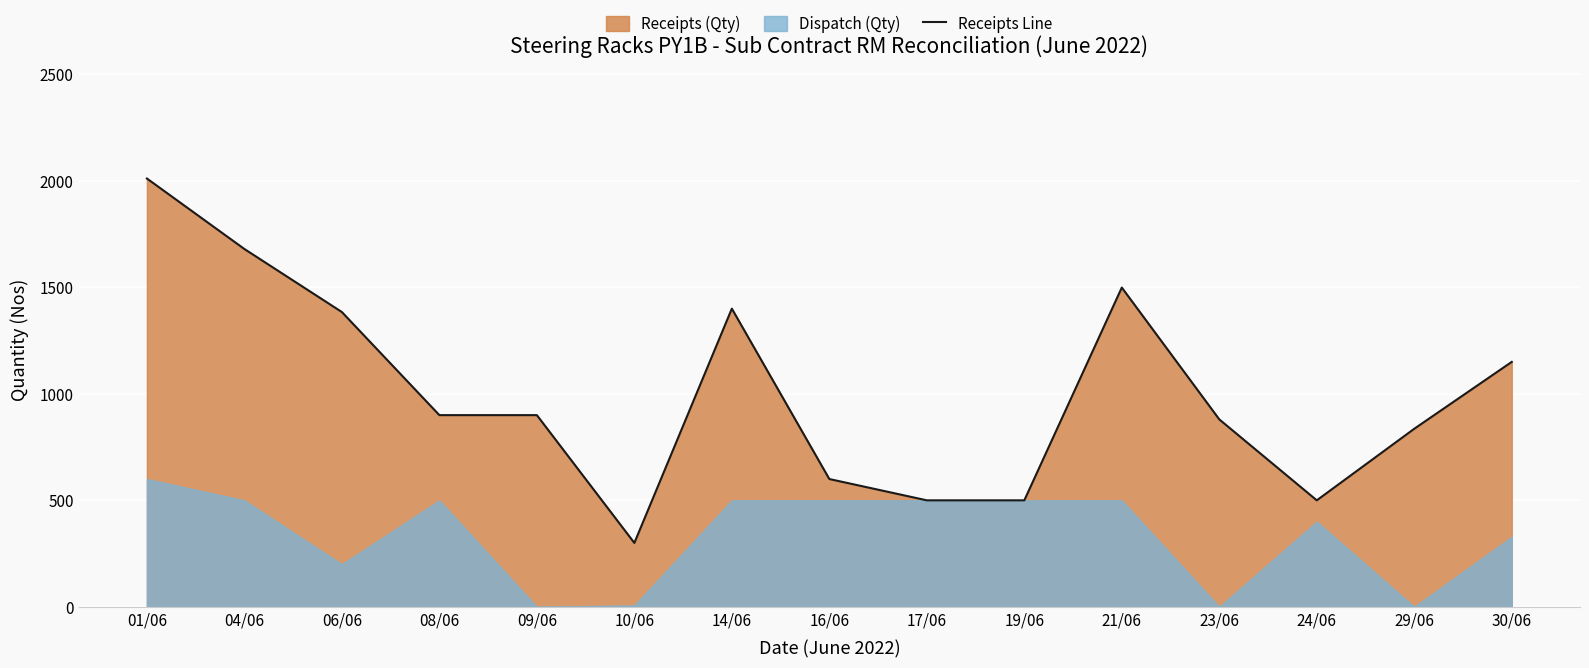

What is the greatest value displayed?

2011